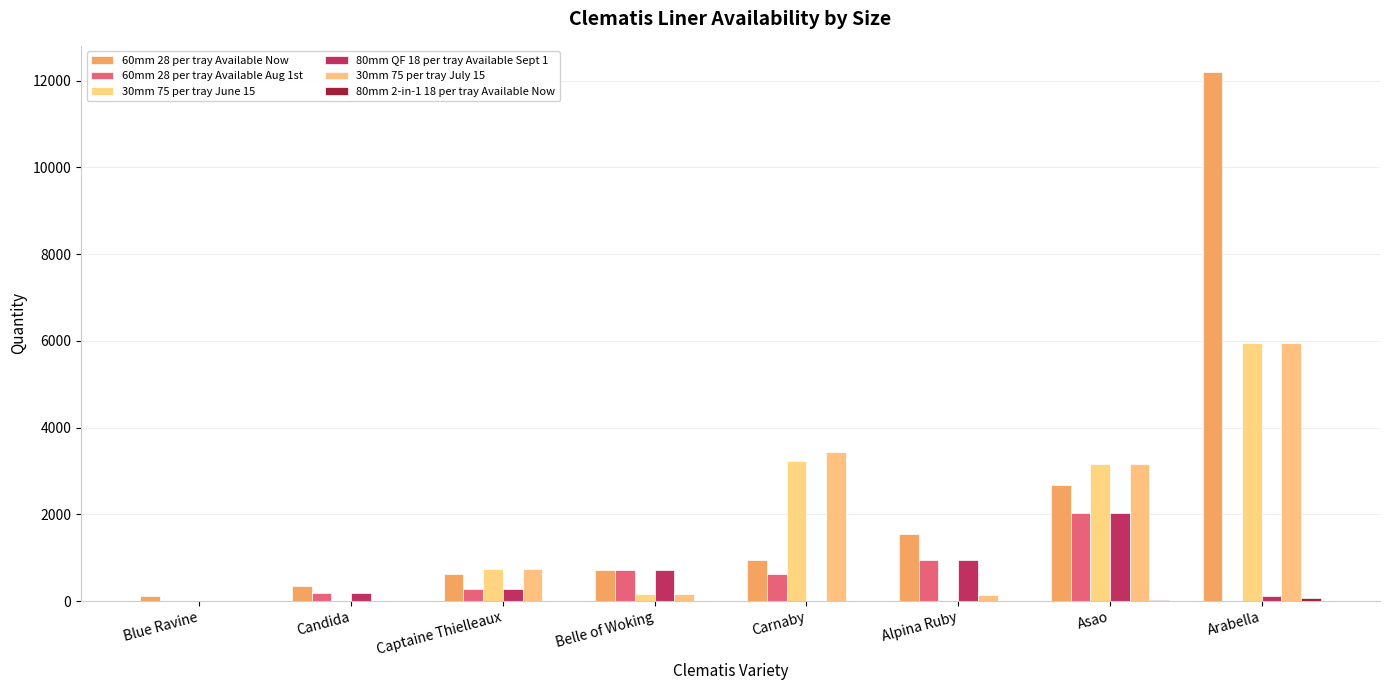

What is the difference between the maximum and minimum values in the 30mm 75 per tray July 15 series?

5948.3